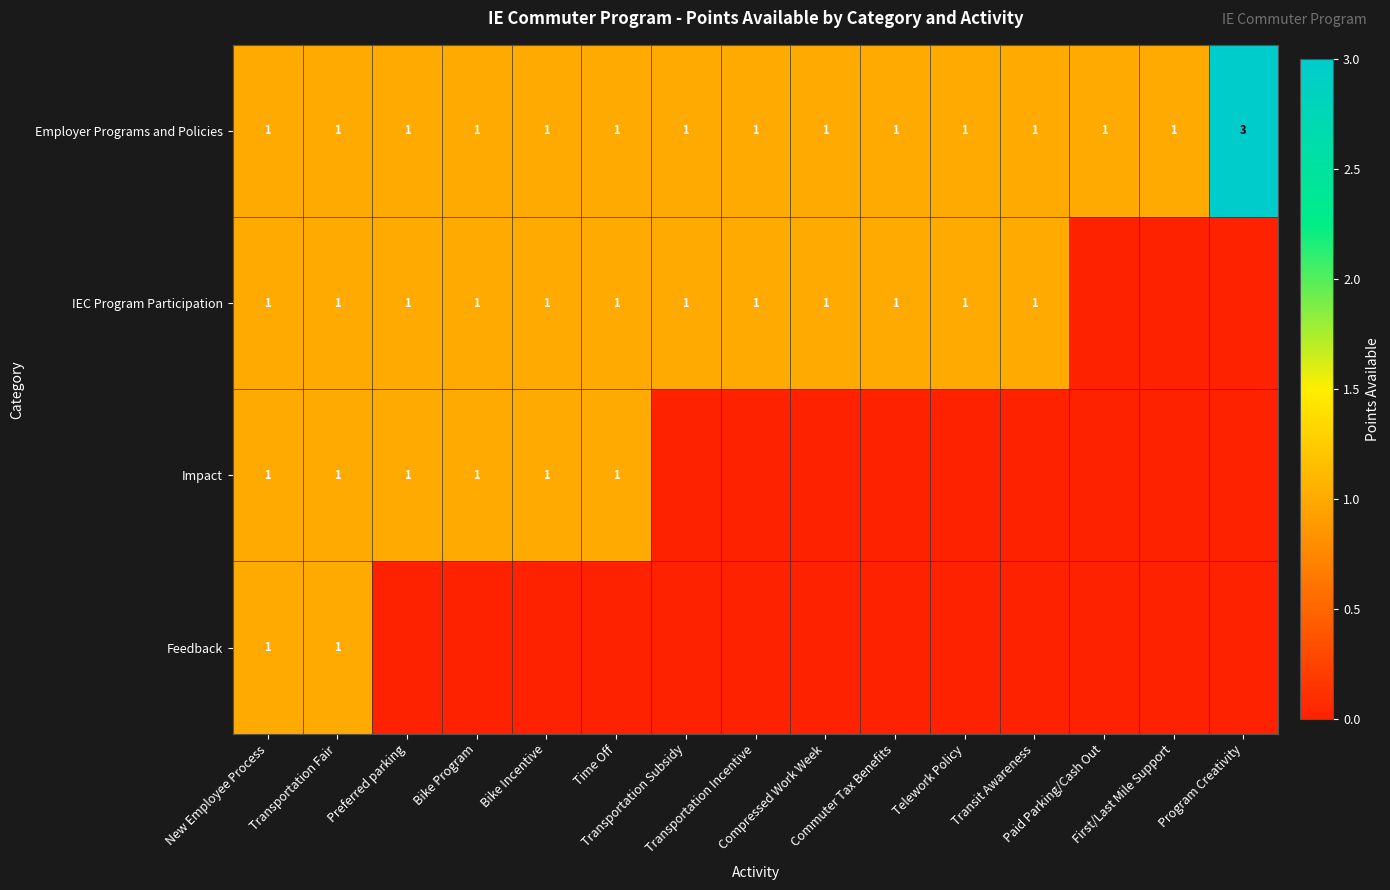

What is the difference between the maximum and minimum values in the Impact series?

1